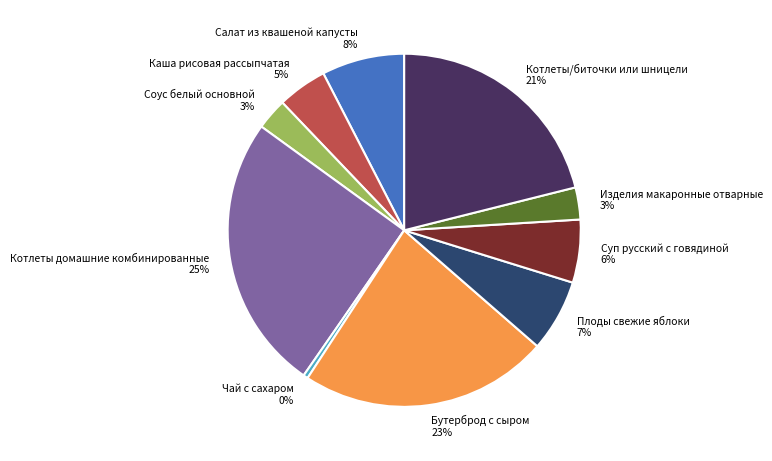

Which slice is the largest?

Котлеты домашние комбинированные